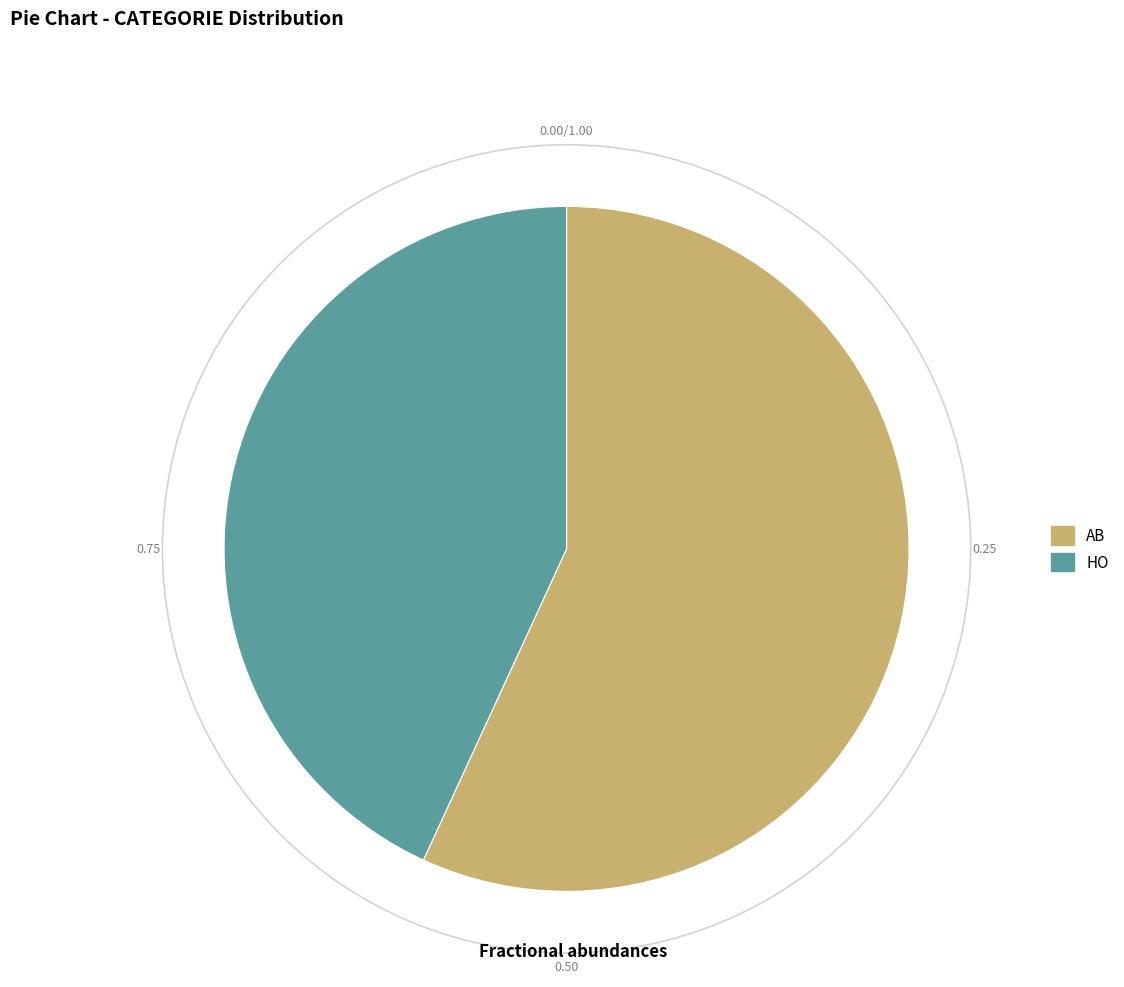

Rank the categories by value from highest to lowest.

AB, HO